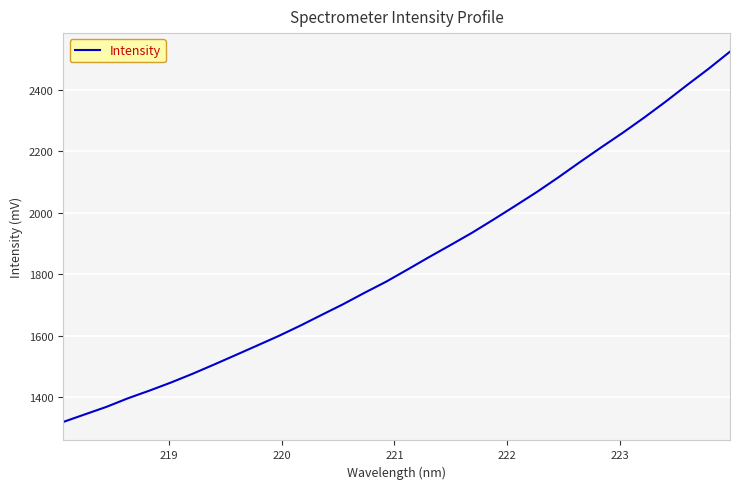

What is the maximum value shown in the chart?

2524.0